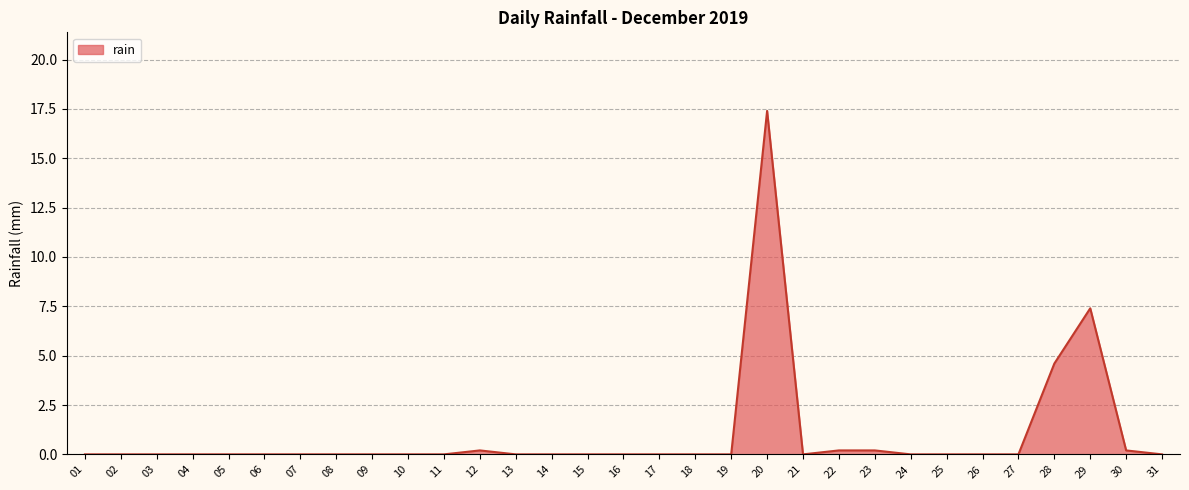

What is the difference between the maximum and second lowest values?

17.4